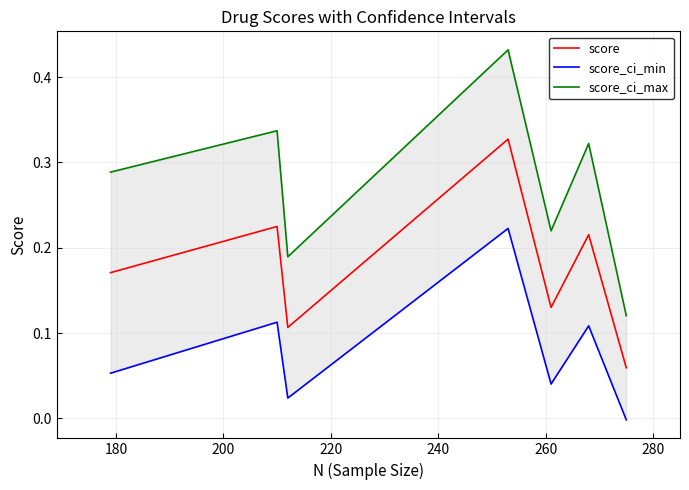

True or false: score_ci_min and score_ci_max intersect in this chart.

False